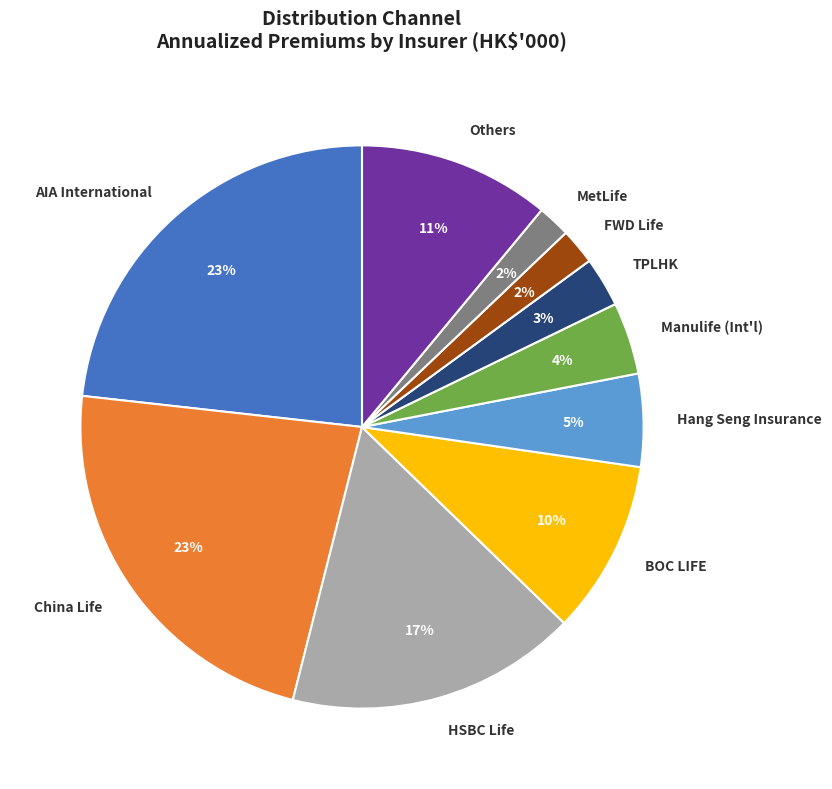

Combined, do MetLife and BOC LIFE account for over 50%?

No